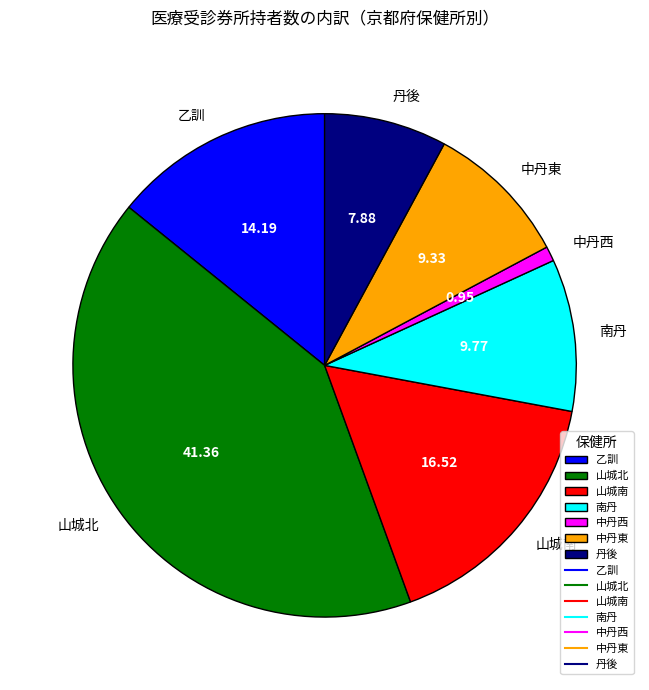

Which slice is the smallest?

中丹西